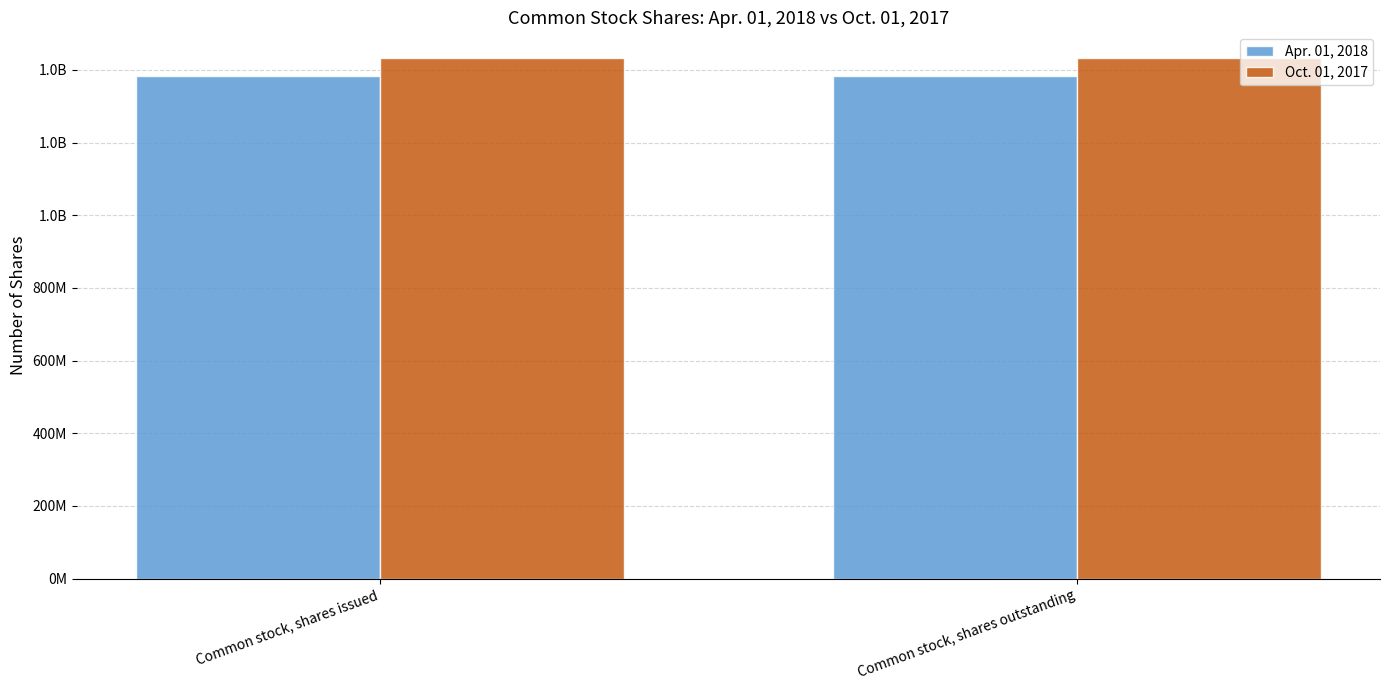

List the labels in order of Apr. 01, 2018 value, smallest first.

Common stock, shares issued, Common stock, shares outstanding